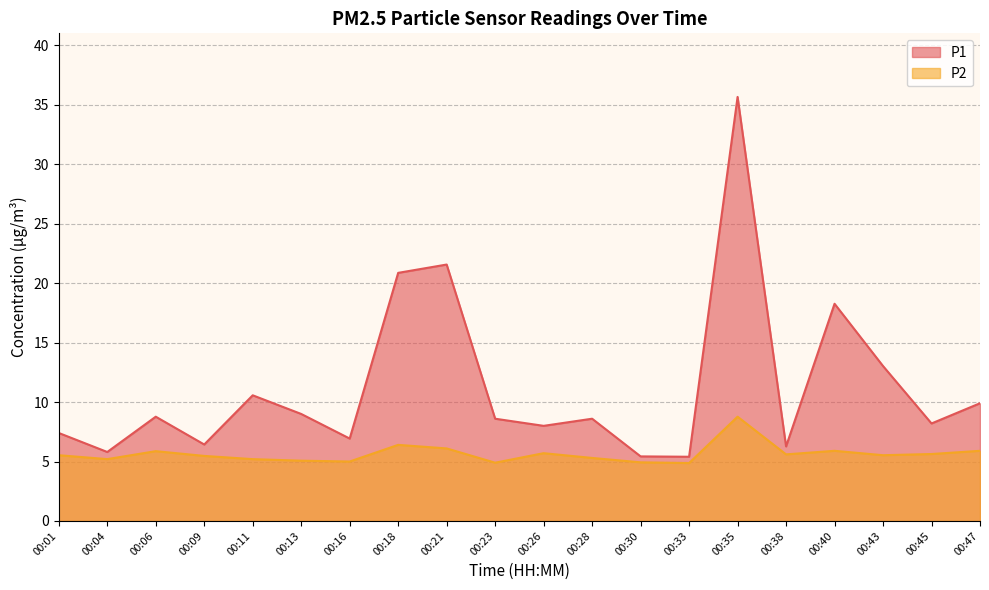

The value of P2 at 00:09 is 5.5. True or false?

True